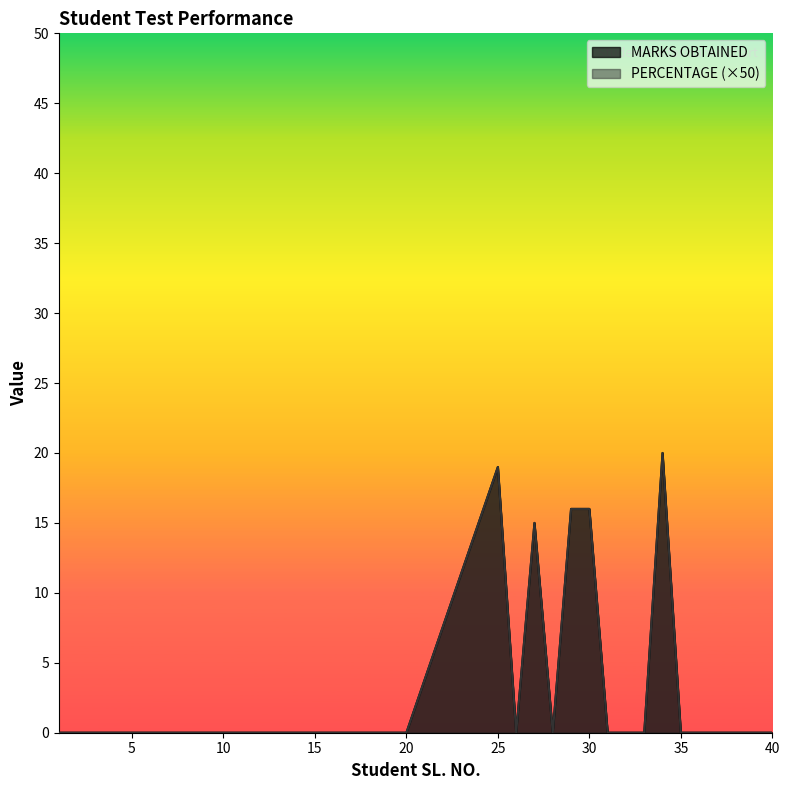

True or false: MARKS OBTAINED and PERCENTAGE intersect in this chart.

False